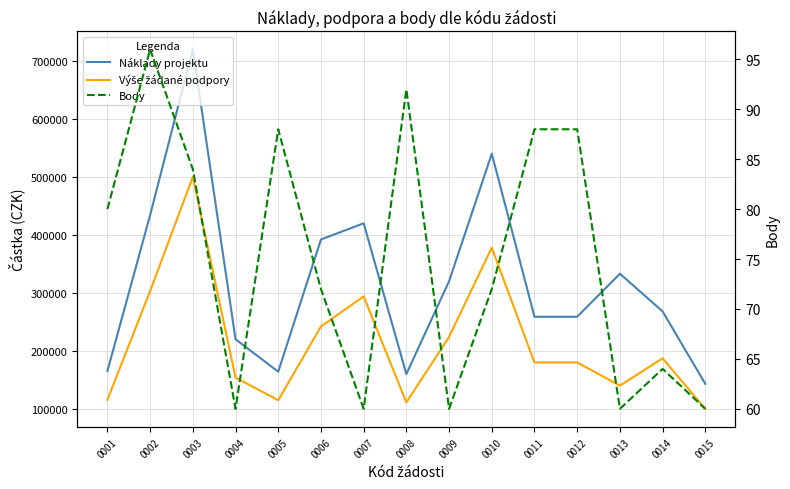

True or false: Náklady projektu and Výše žádané podpory intersect in this chart.

False